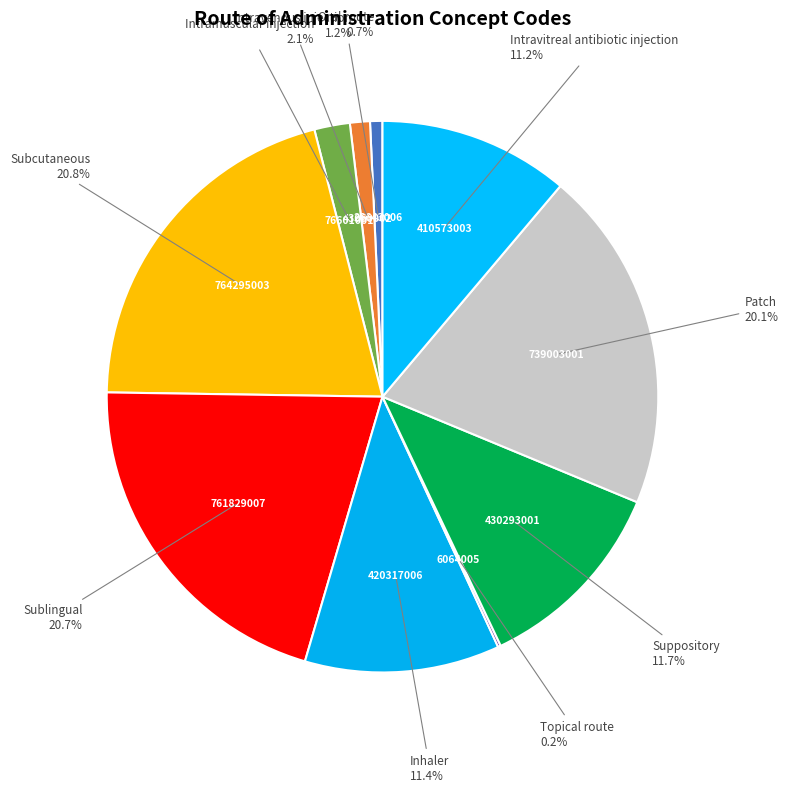

Between Suppository and Sublingual, which is larger?

Sublingual